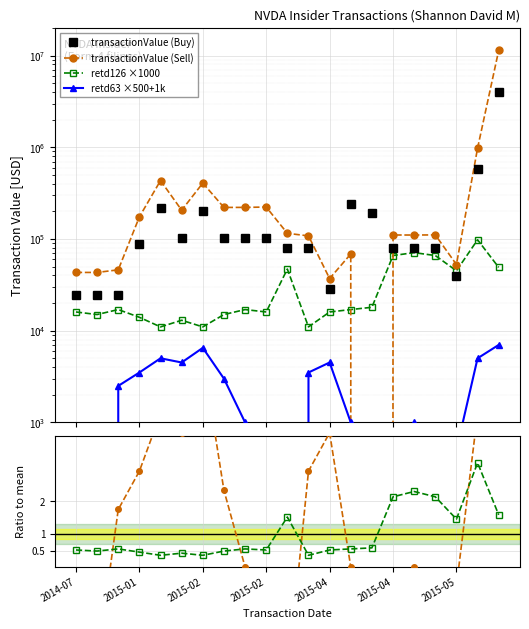

How many data points in transactionValue (Buy) are less than 87720?

10